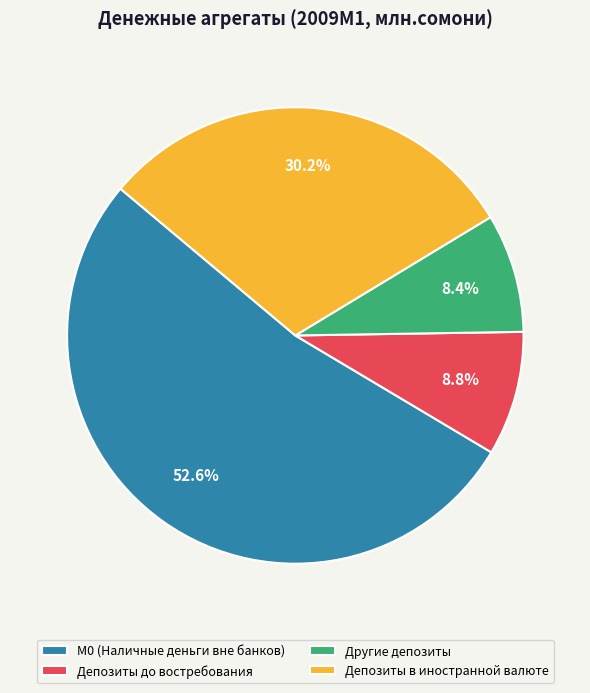

What is the ratio of the value at Депозиты в иностранной валюте to the value at М0 (Наличные деньги вне банков)?

0.6